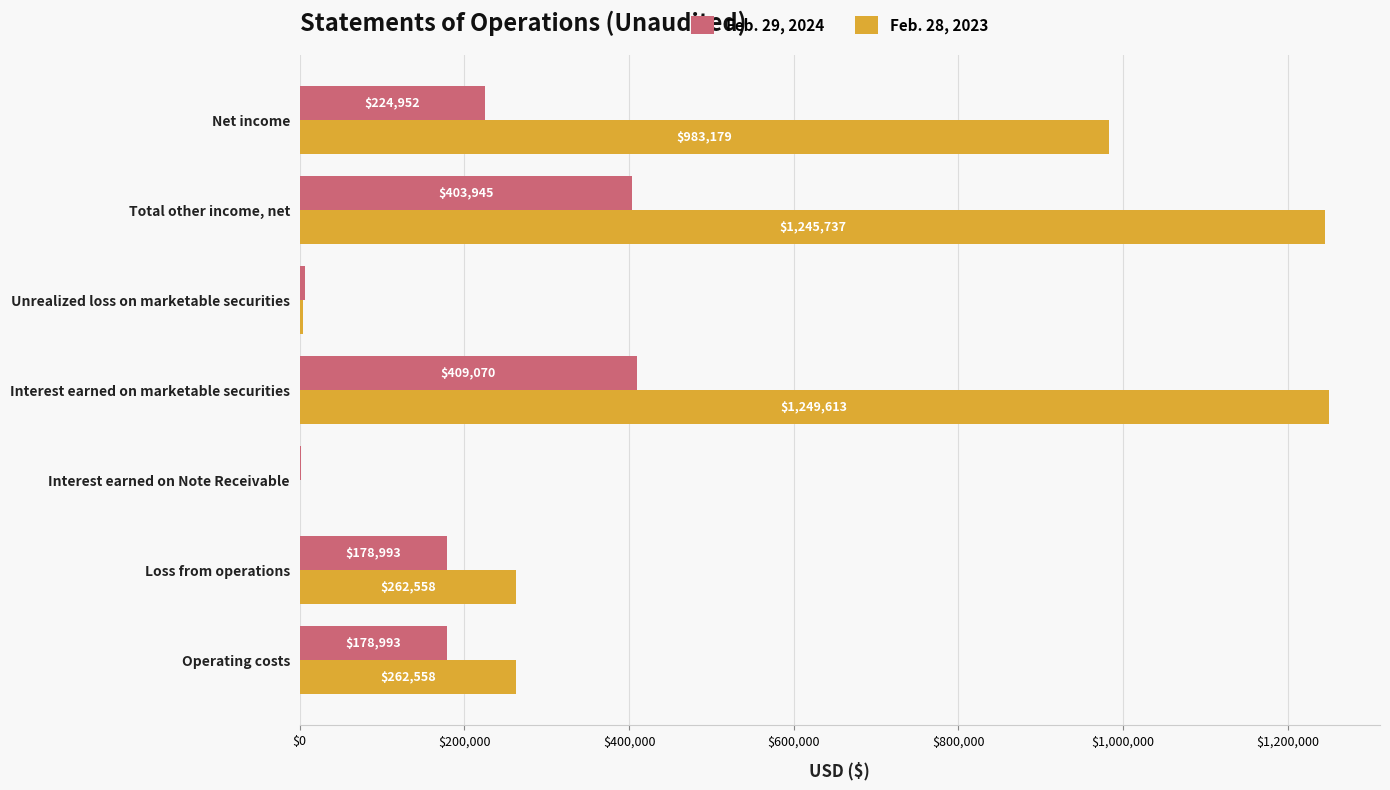

Is the value of Feb. 29, 2024 at Unrealized loss on marketable securities greater than the value of Feb. 28, 2023 at Interest earned on Note Receivable?

Yes